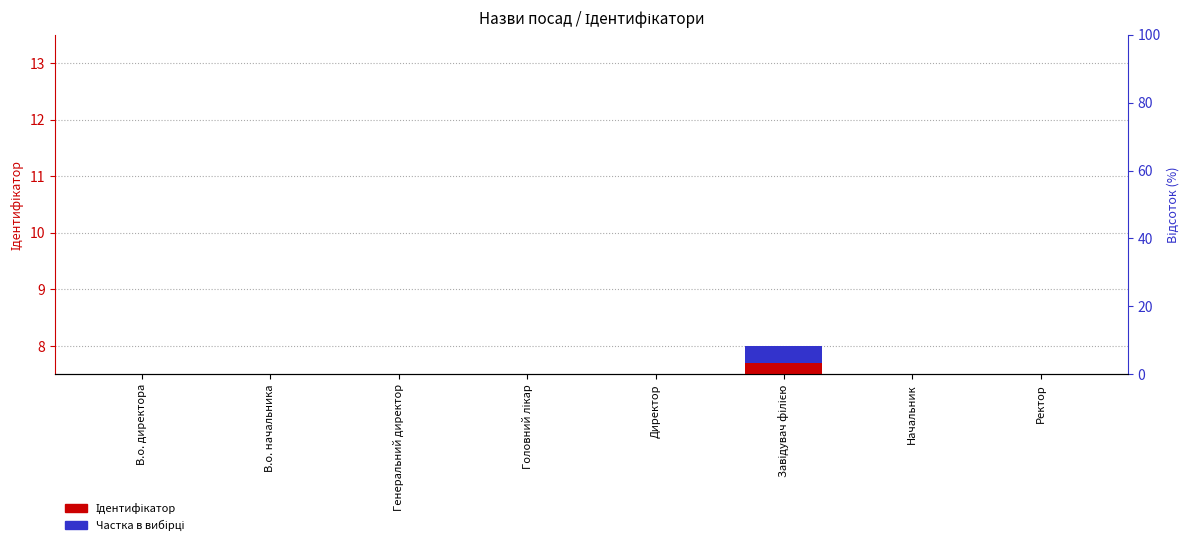

Reading left to right, transcribe all the data shown in this chart.

Ідентифікатор: В.о. директора=6.0	В.о. начальника=5.0	Генеральний директор=1.0	Головний лікар=3.0	Директор=7.0	Завідувач філією=8.0	Начальник=2.0	Ректор=4.0
Частка в вибірці: В.о. директора=0.3	В.о. начальника=0.3	Генеральний директор=0.3	Головний лікар=0.3	Директор=0.3	Завідувач філією=0.3	Начальник=0.3	Ректор=0.3